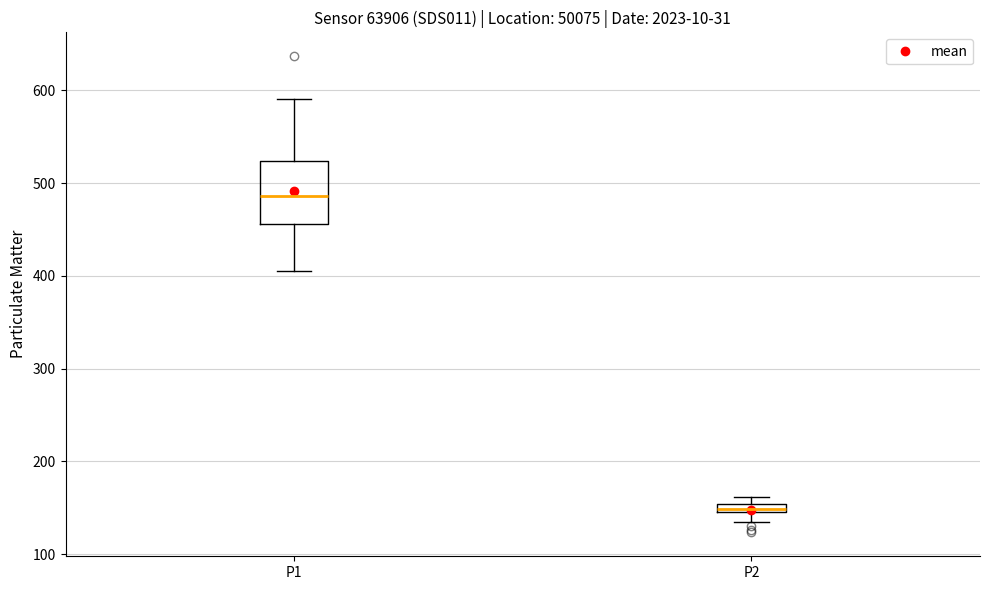

Where is the lower edge of the box for P1 on the y-axis? The values are not printed on the chart, so give them approximately, as read against the axis.

460